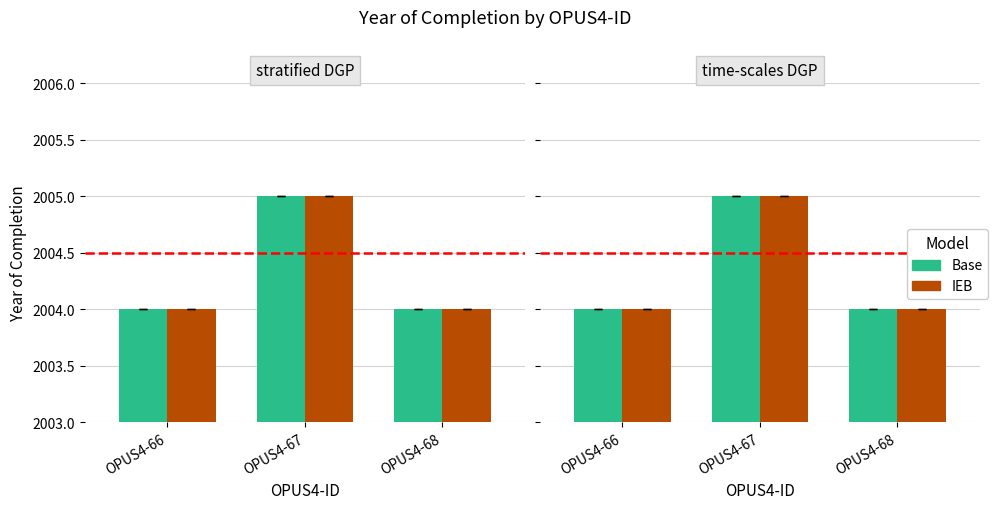

Reading left to right, transcribe all the data shown in this chart.

Base: OPUS4-66=2004	OPUS4-67=2005	OPUS4-68=2004
IEB: OPUS4-66=2004	OPUS4-67=2005	OPUS4-68=2004